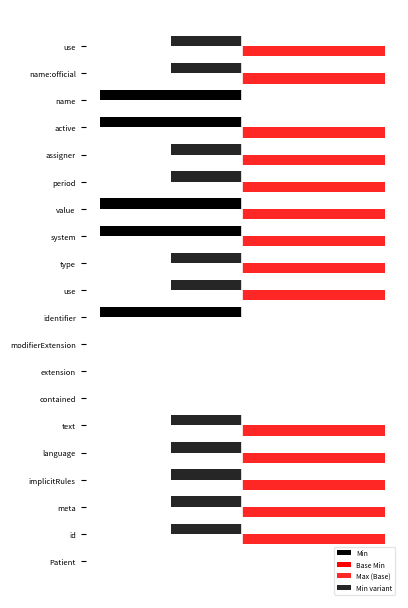

How many bars are there in each group?

4